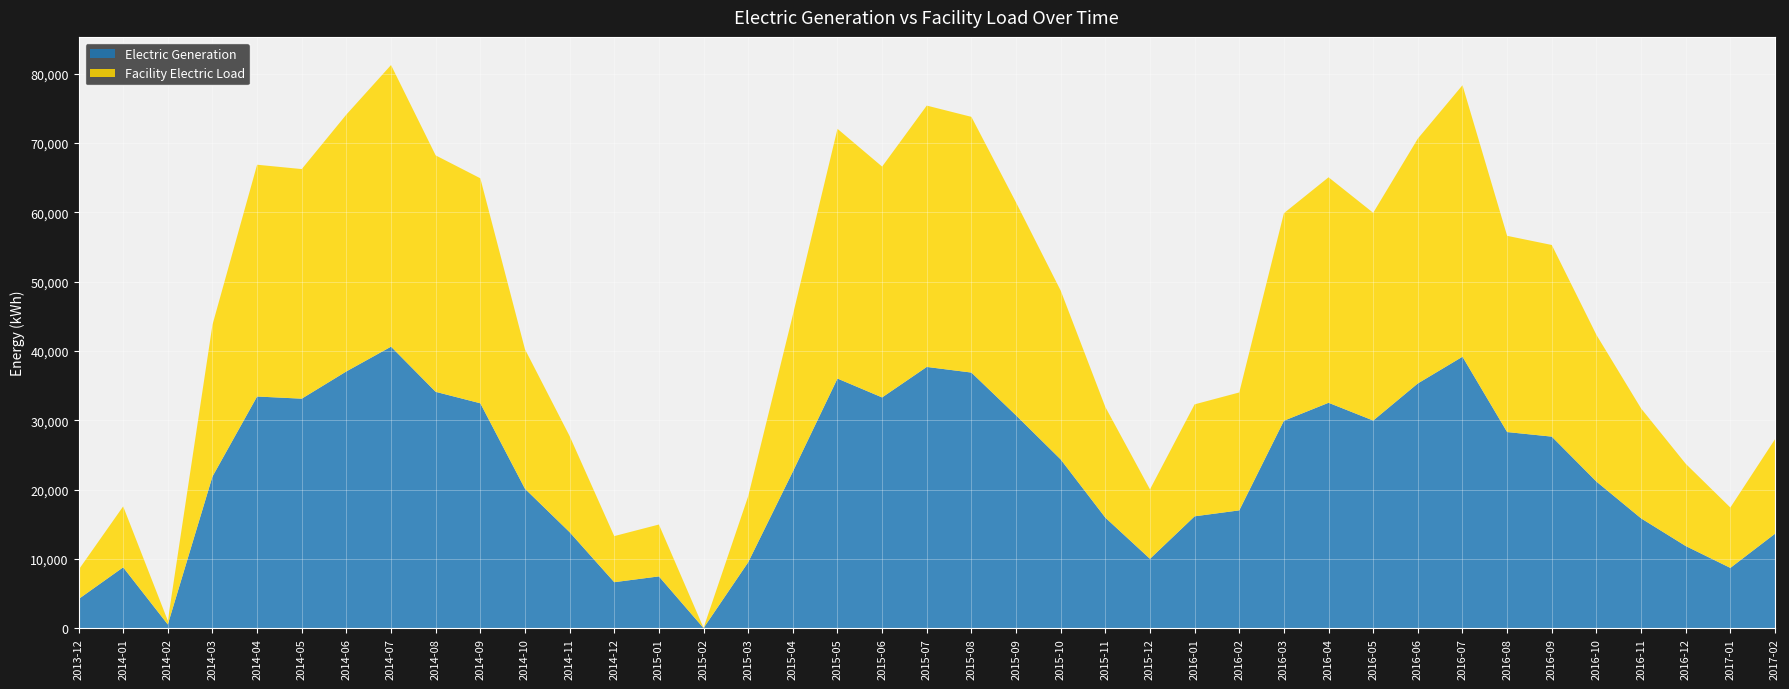

Reading left to right, list all the values displayed in this chart.

Electric Generation: 2013-12=4209.7	2014-01=8791.0	2014-02=546.3	2014-03=21887.4	2014-04=33430.6	2014-05=33117.4	2014-06=37050.6	2014-07=40619.2	2014-08=34104.4	2014-09=32453.0	2014-10=20121.5	2014-11=13862.9	2014-12=6647.3	2015-01=7482.8	2015-02=29.6	2015-03=9520.2	2015-04=22593.8	2015-05=36020.7	2015-06=33296.2	2015-07=37695.6	2015-08=36883.1	2015-09=30708.9	2015-10=24353.6	2015-11=15957.8	2015-12=10017.8	2016-01=16150.2	2016-02=17007.8	2016-03=29935.8	2016-04=32524.5	2016-05=29963.5	2016-06=35315.7	2016-07=39166.2	2016-08=28303.4	2016-09=27643.3	2016-10=21159.5	2016-11=15856.6	2016-12=11864.1	2017-01=8708.6	2017-02=13634.8
Facility Electric Load: 2013-12=4209.7	2014-01=8791.0	2014-02=546.3	2014-03=21887.4	2014-04=33430.6	2014-05=33117.4	2014-06=37050.6	2014-07=40619.2	2014-08=34104.4	2014-09=32453.0	2014-10=20121.5	2014-11=13862.9	2014-12=6647.3	2015-01=7482.8	2015-02=29.6	2015-03=9520.2	2015-04=22593.8	2015-05=36020.7	2015-06=33296.2	2015-07=37695.6	2015-08=36883.1	2015-09=30708.9	2015-10=24353.6	2015-11=15957.8	2015-12=10017.8	2016-01=16150.2	2016-02=17007.8	2016-03=29935.8	2016-04=32524.5	2016-05=29963.5	2016-06=35315.7	2016-07=39166.2	2016-08=28303.4	2016-09=27643.3	2016-10=21159.5	2016-11=15856.6	2016-12=11864.1	2017-01=8708.6	2017-02=13634.8